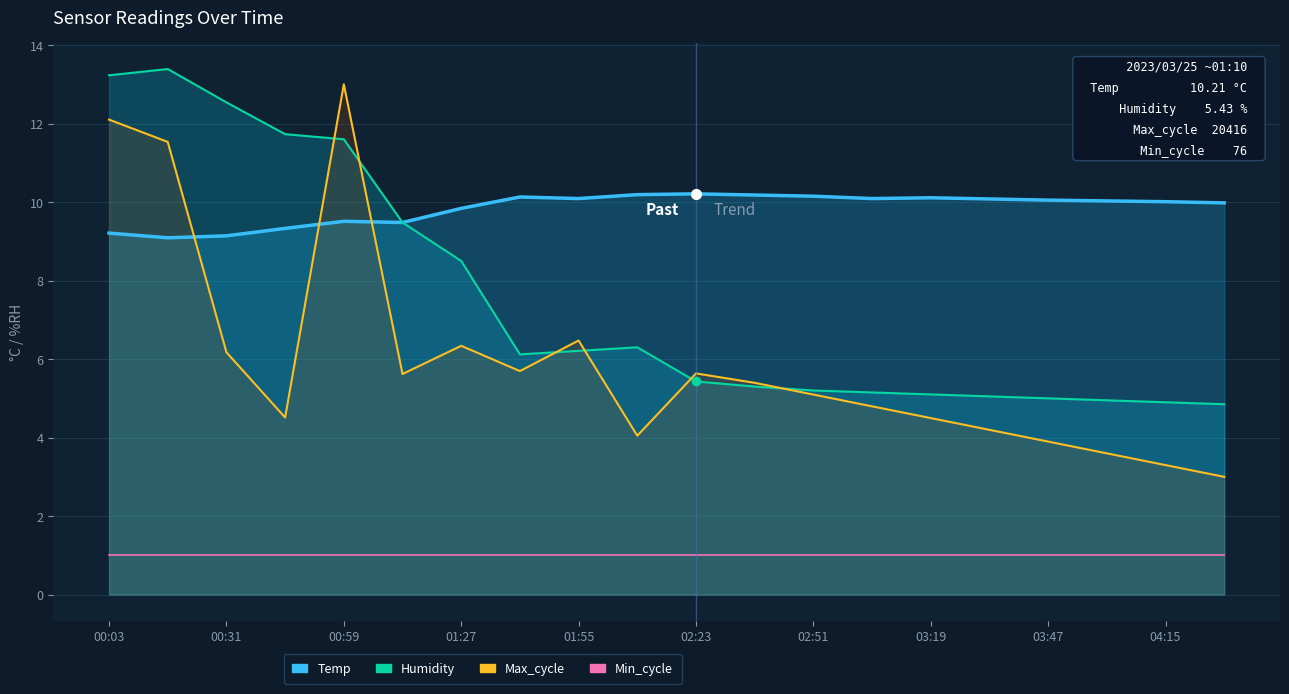

Reading left to right, list all the values displayed in this chart.

Temp: 9.2	9.1	9.1	9.3	9.5	9.5	9.8	10.1	10.1	10.2	10.2	10.2	10.2	10.1	10.1	10.1	10.1	10.0	10.0	10.0
Humidity: 13.2	13.4	12.5	11.7	11.6	9.5	8.5	6.1	6.2	6.3	5.4	5.3	5.2	5.2	5.1	5.0	5.0	5.0	4.9	4.8
Max_cycle: 12.1	11.5	6.2	4.5	13.0	5.6	6.3	5.7	6.5	4.0	5.6	5.4	5.1	4.8	4.5	4.2	3.9	3.6	3.3	3.0
Min_cycle: 1.0	1.0	1.0	1.0	1.0	1.0	1.0	1.0	1.0	1.0	1.0	1.0	1.0	1.0	1.0	1.0	1.0	1.0	1.0	1.0